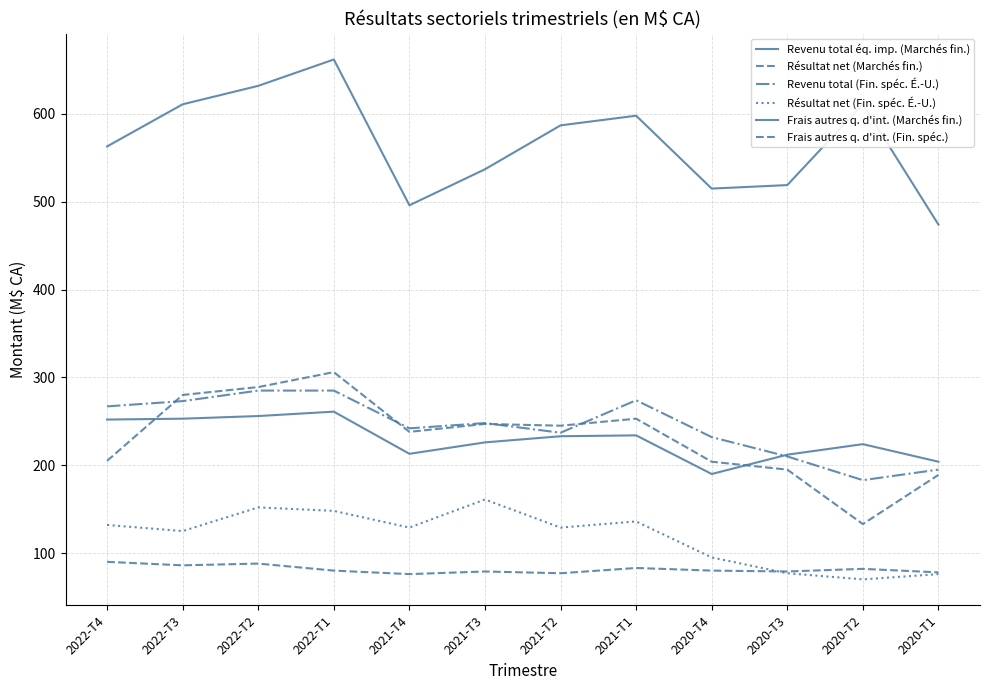

How many lines are shown in the chart?

6